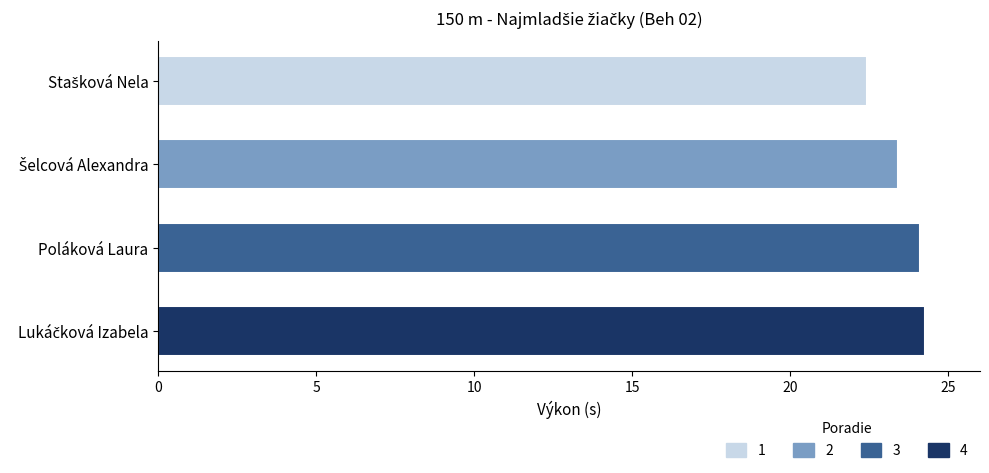

What is the sum of all values?

94.2